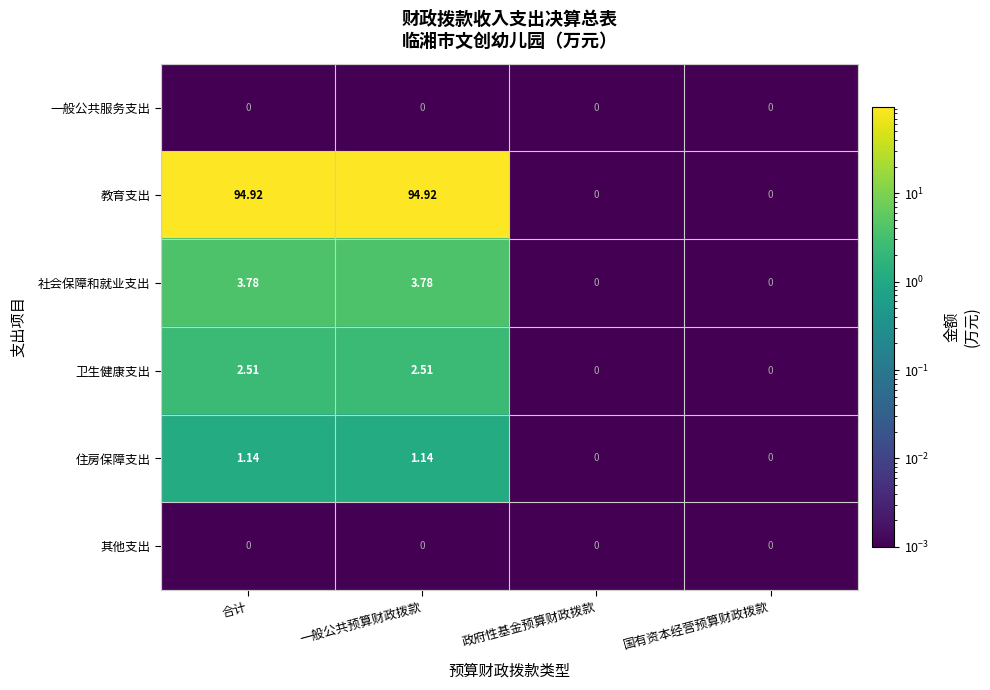

Where does the 教育支出 series first go above 94?

合计